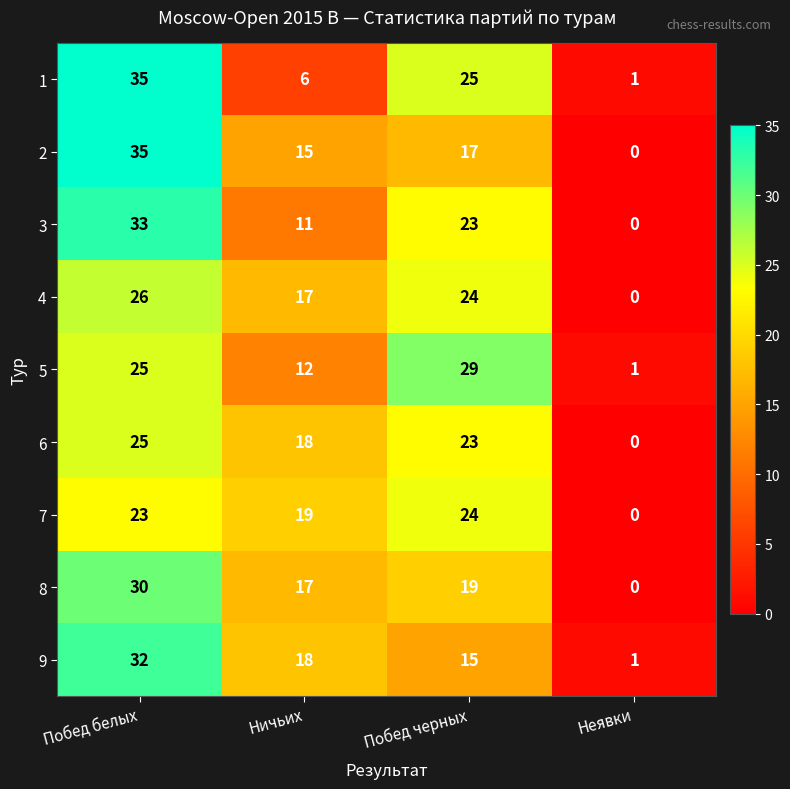

Count the number of data series in this chart.

9